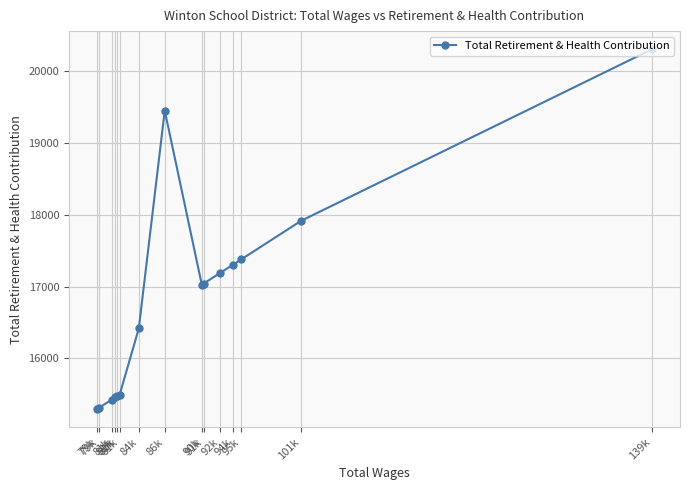

What is the greatest value displayed?

20312